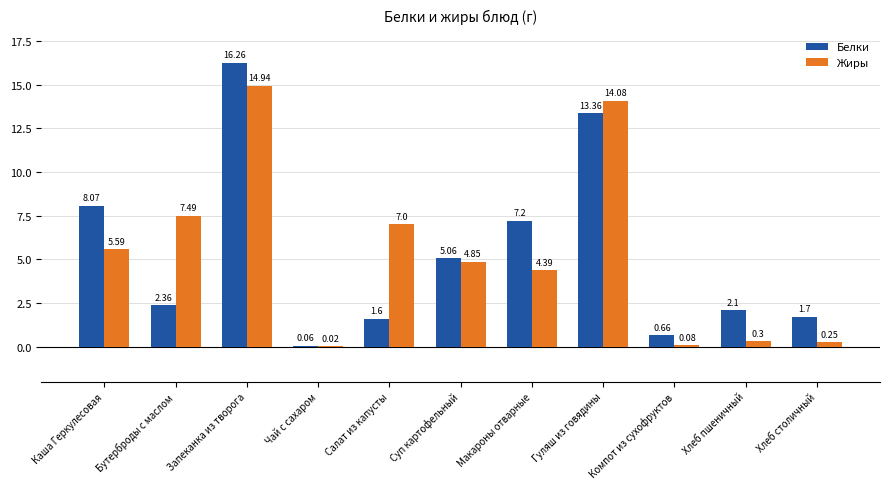

Which series changed the most between Бутерброды с маслом and Гуляш из говядины?

Белки